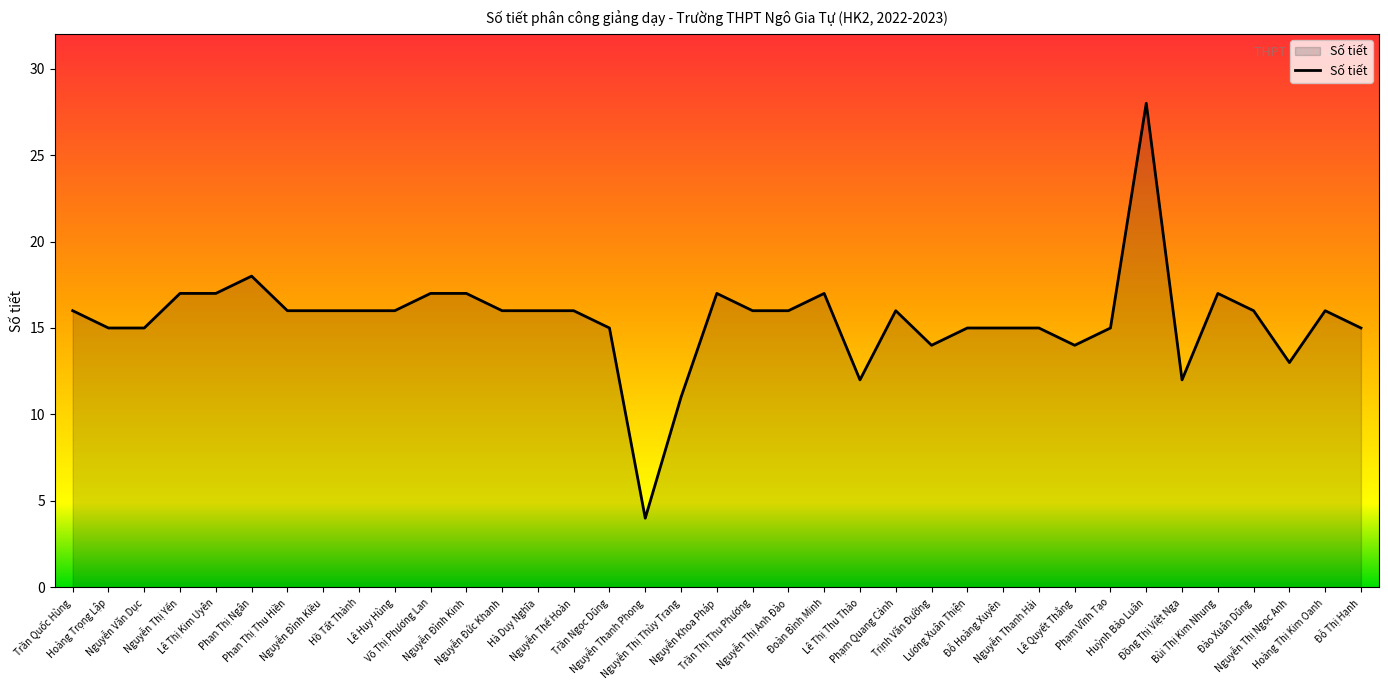

What is the greatest value displayed?

28